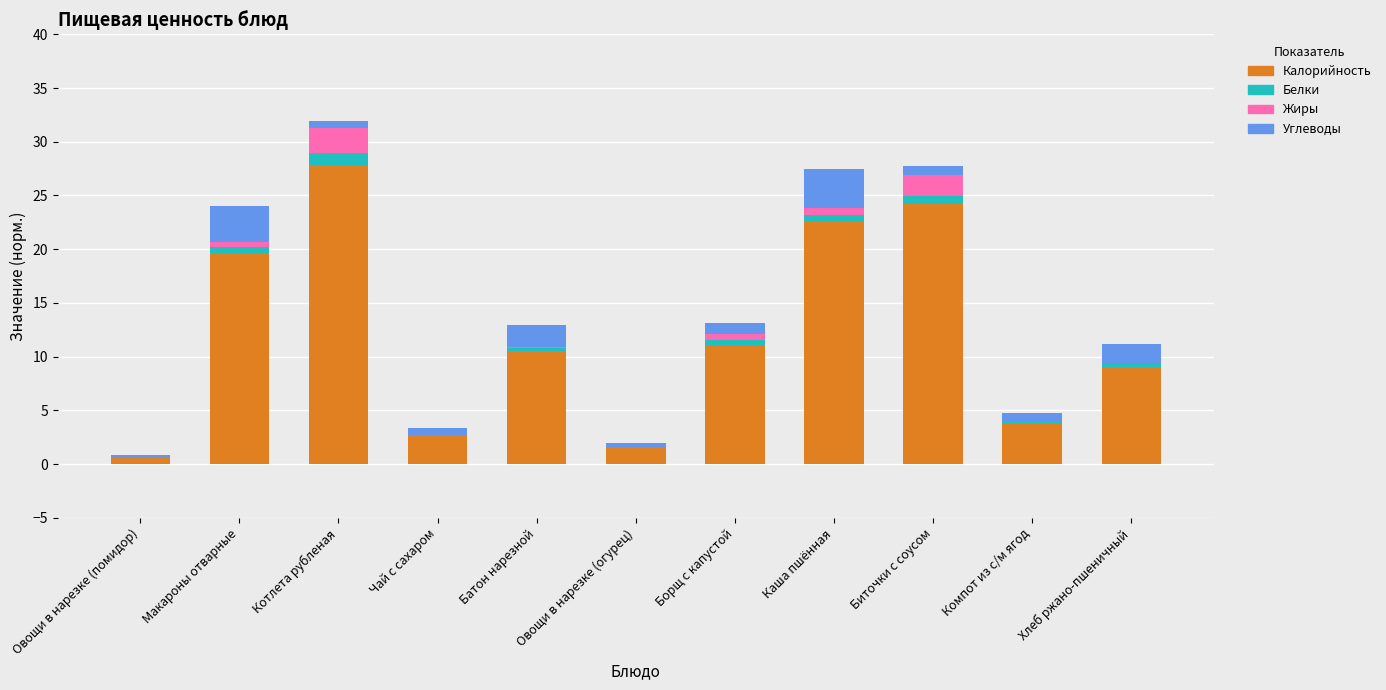

What is the highest value of the Калорийность series?

27.8